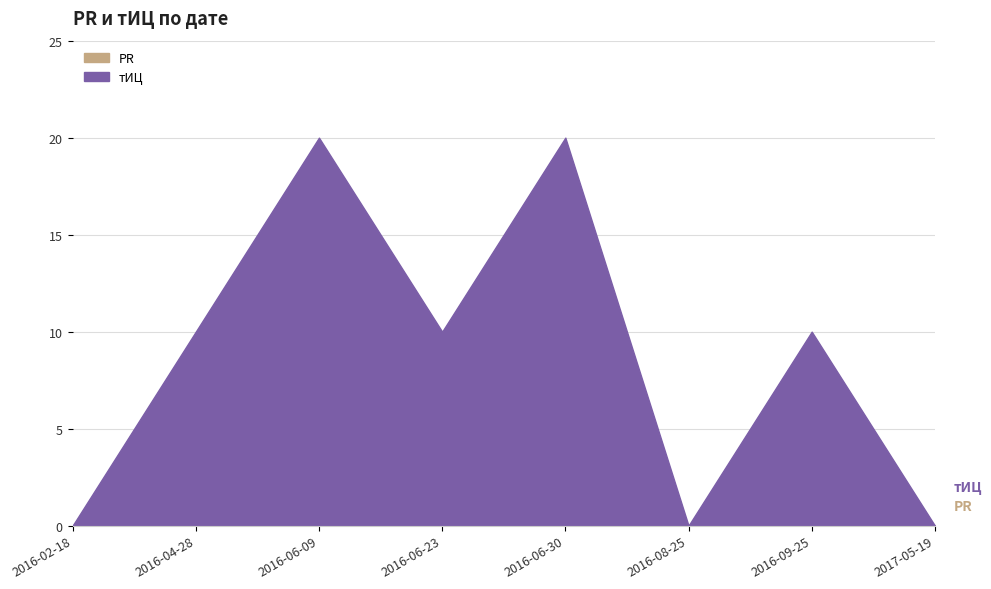

What is the sum of the тИЦ values at 2016-02-18 and 2016-06-09?

20